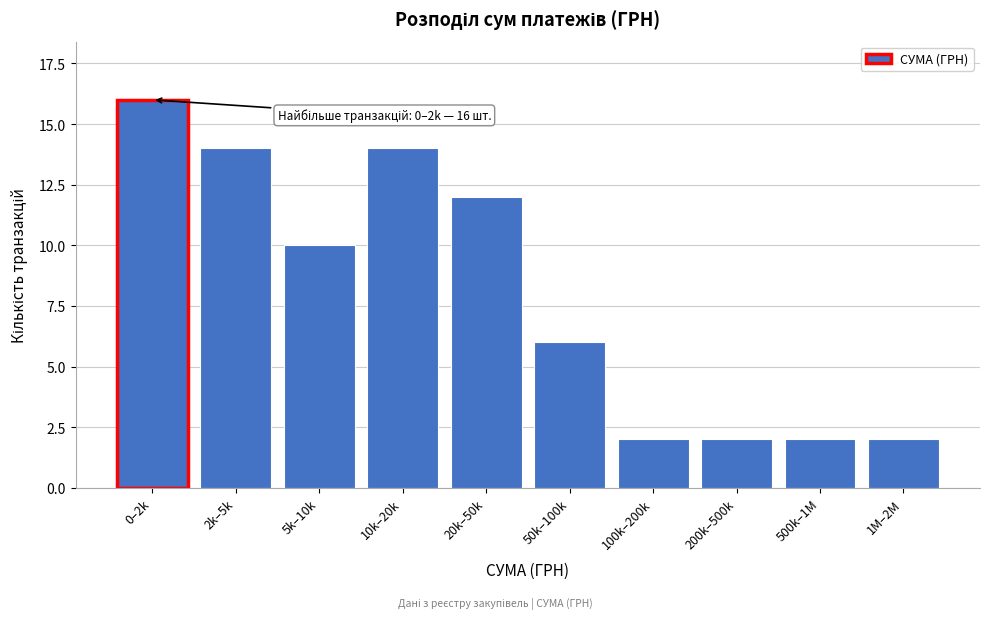

Reading right to left, list all the values displayed in this chart.

2	2	2	2	6	12	14	10	14	16